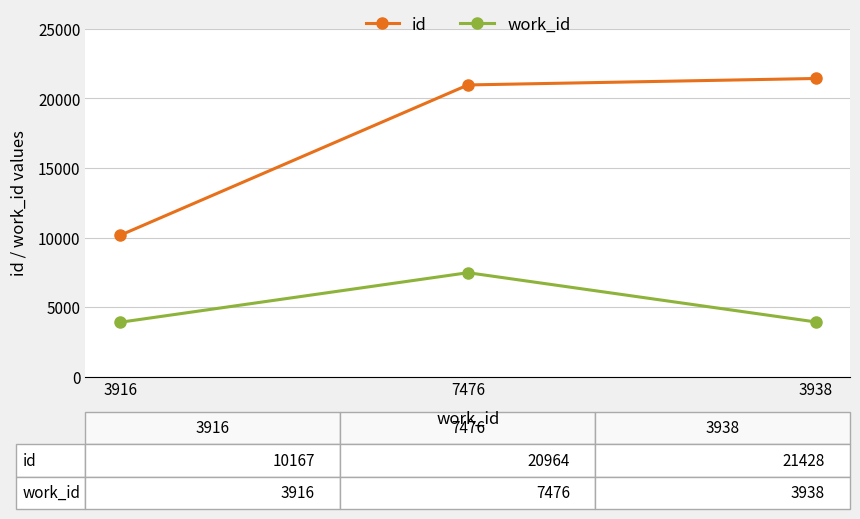

At which label is id closest to 15797?

7476